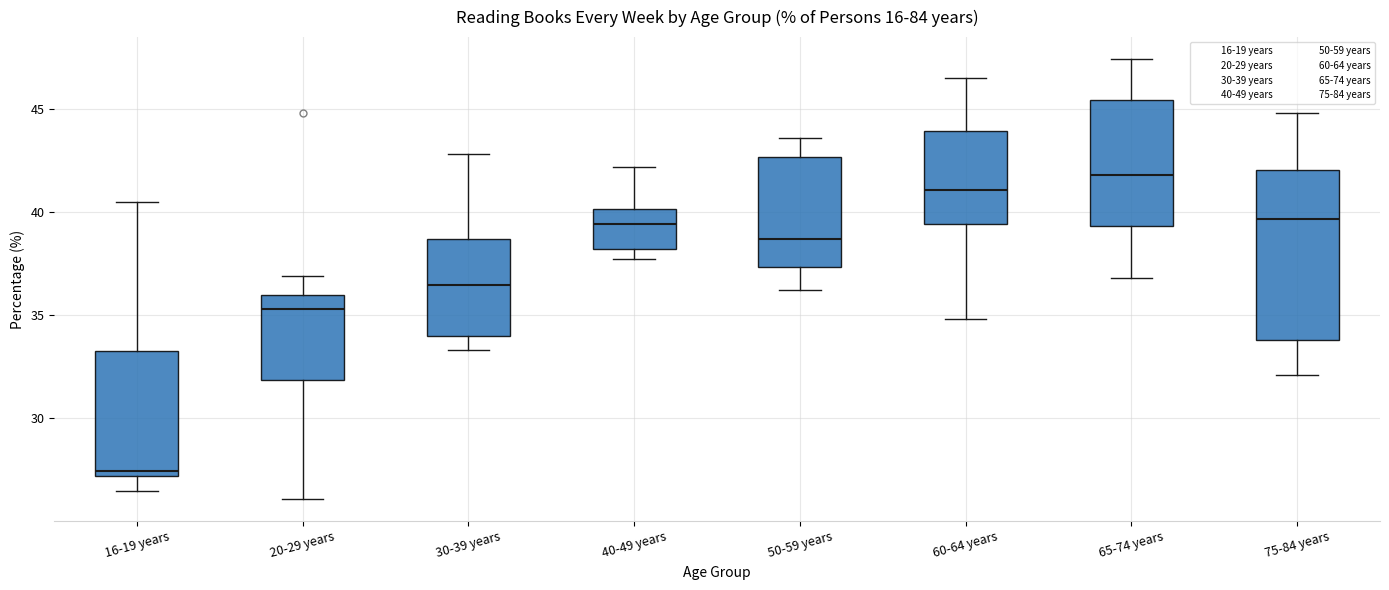

Which box is the tallest, from its lower edge to its upper edge?

75-84 years